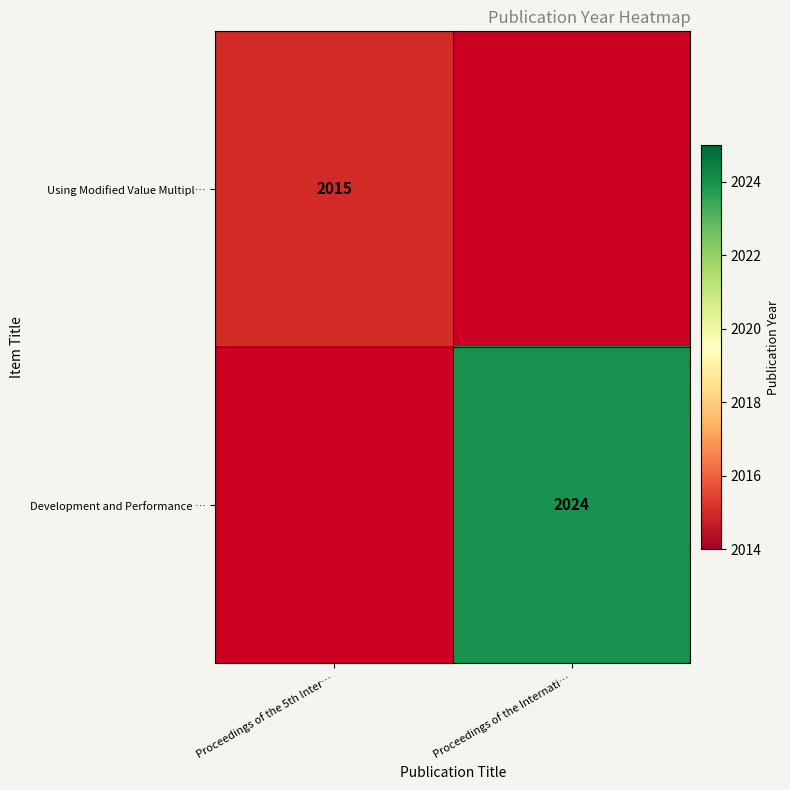

Which has a higher value, Proceedings of the 5th Inter… or Proceedings of the Internati…?

Proceedings of the 5th Inter…